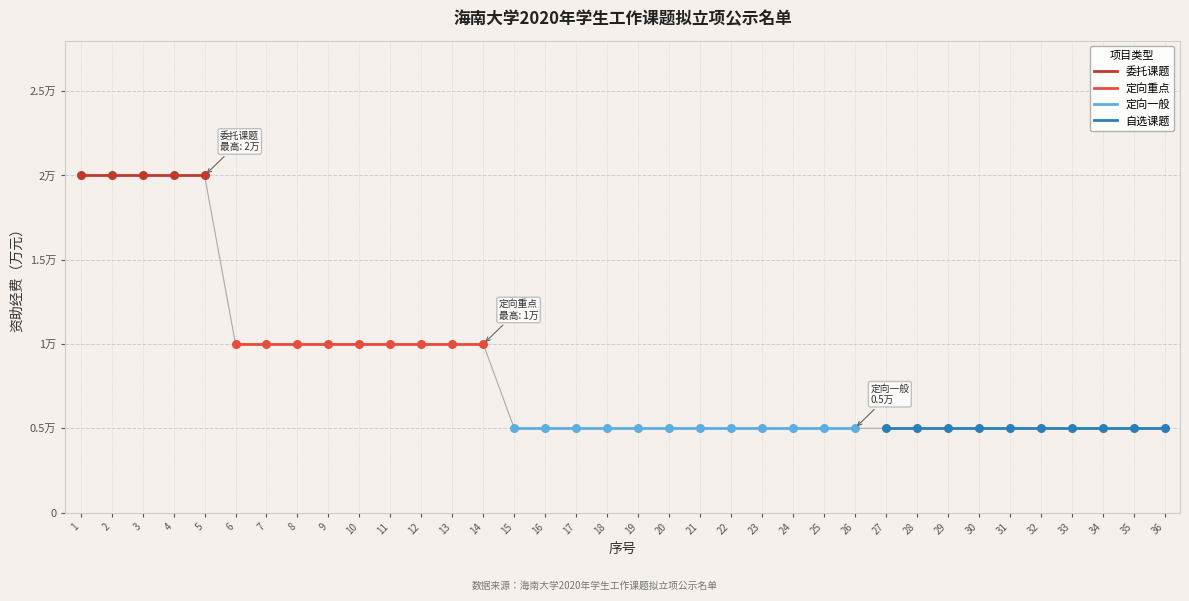

What is the change in value from 1 to 13?

-1.0